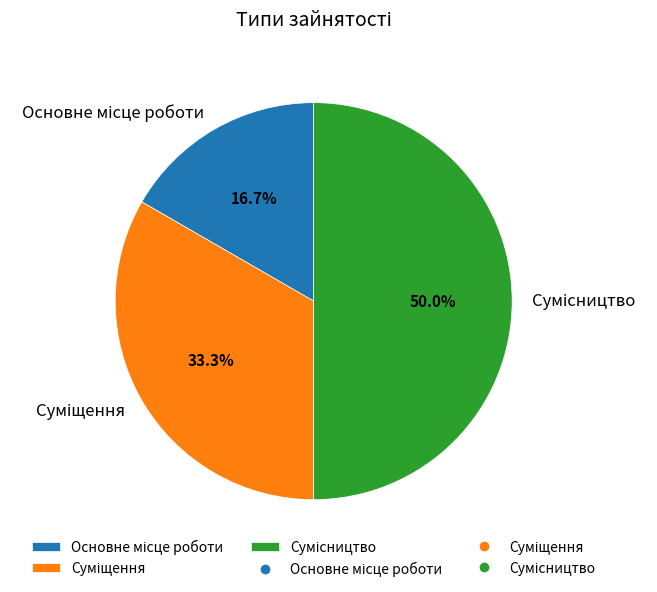

Count the number of slices in the pie.

3